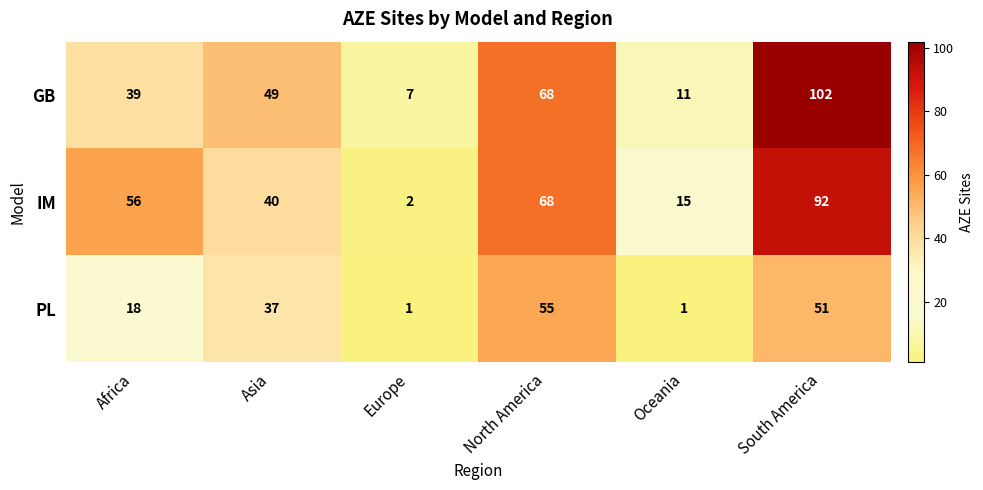

The value of GB at South America is 44. True or false?

False